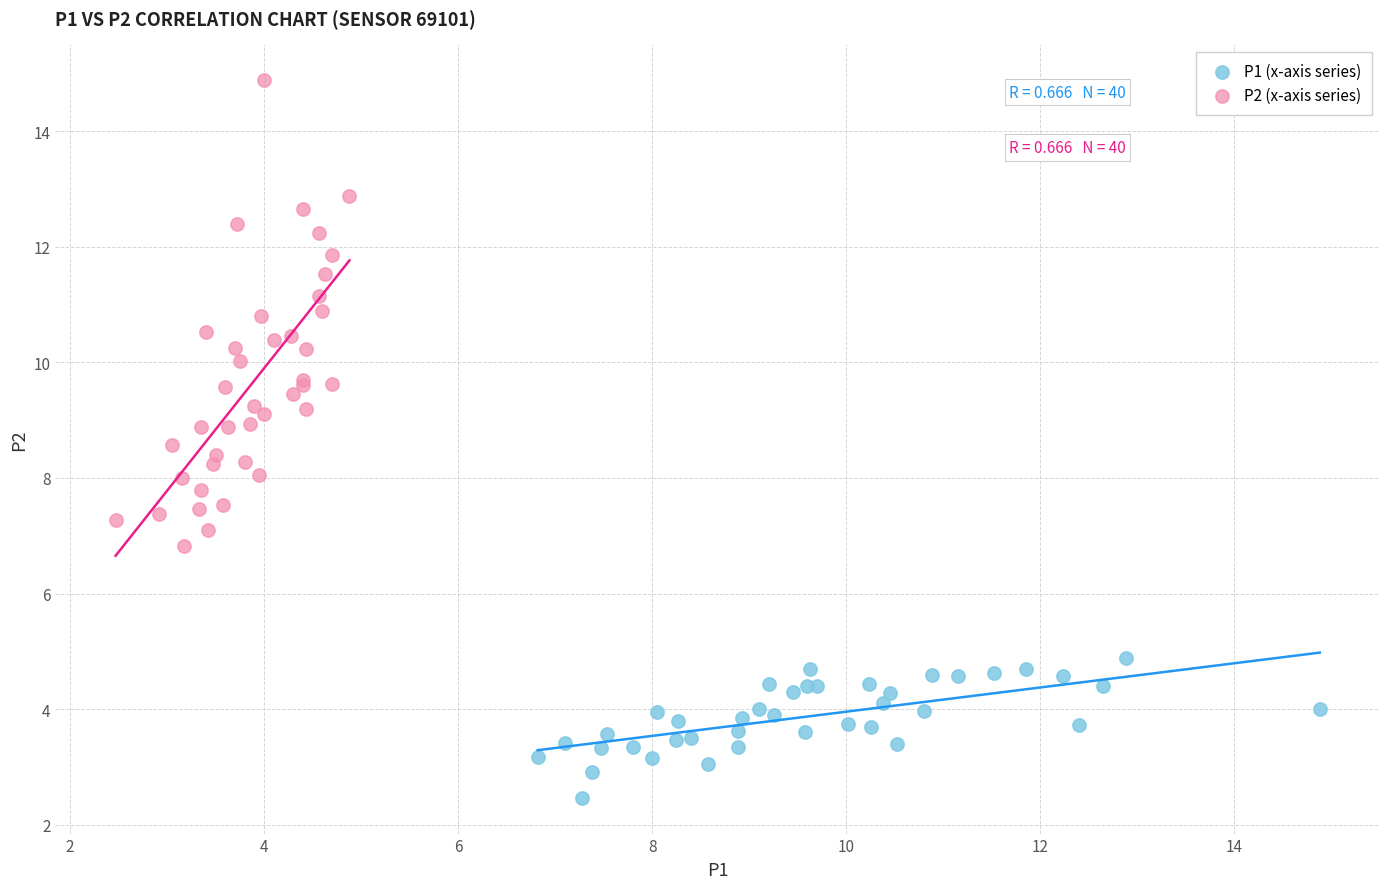

What are all the series names shown in the legend?

P1 (x-axis series), P2 (x-axis series)